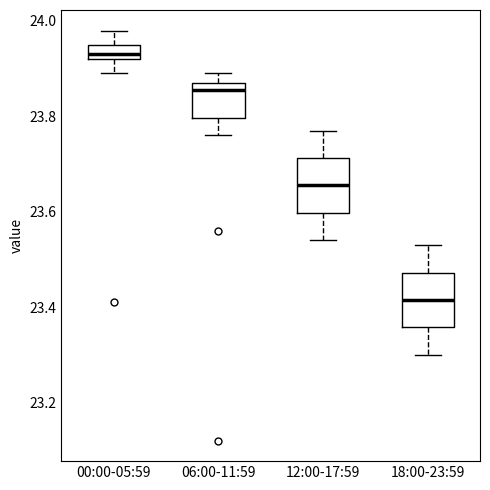

Where does the median line of the box for 00:00-05:59 sit on the y-axis? The values are not printed on the chart, so give them approximately, as read against the axis.

23.94